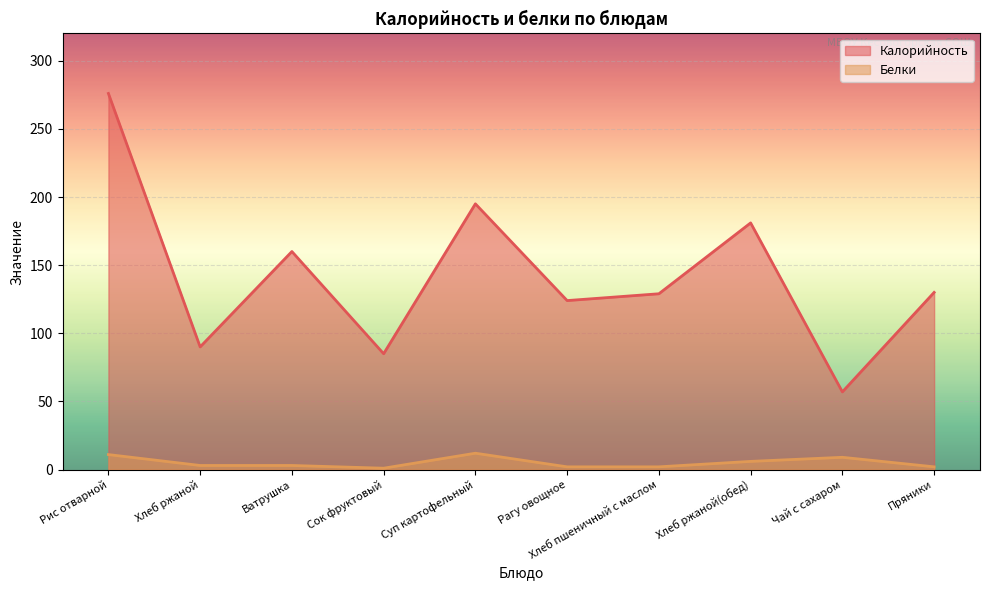

At which category is the sum across all series the highest?

Рис отварной